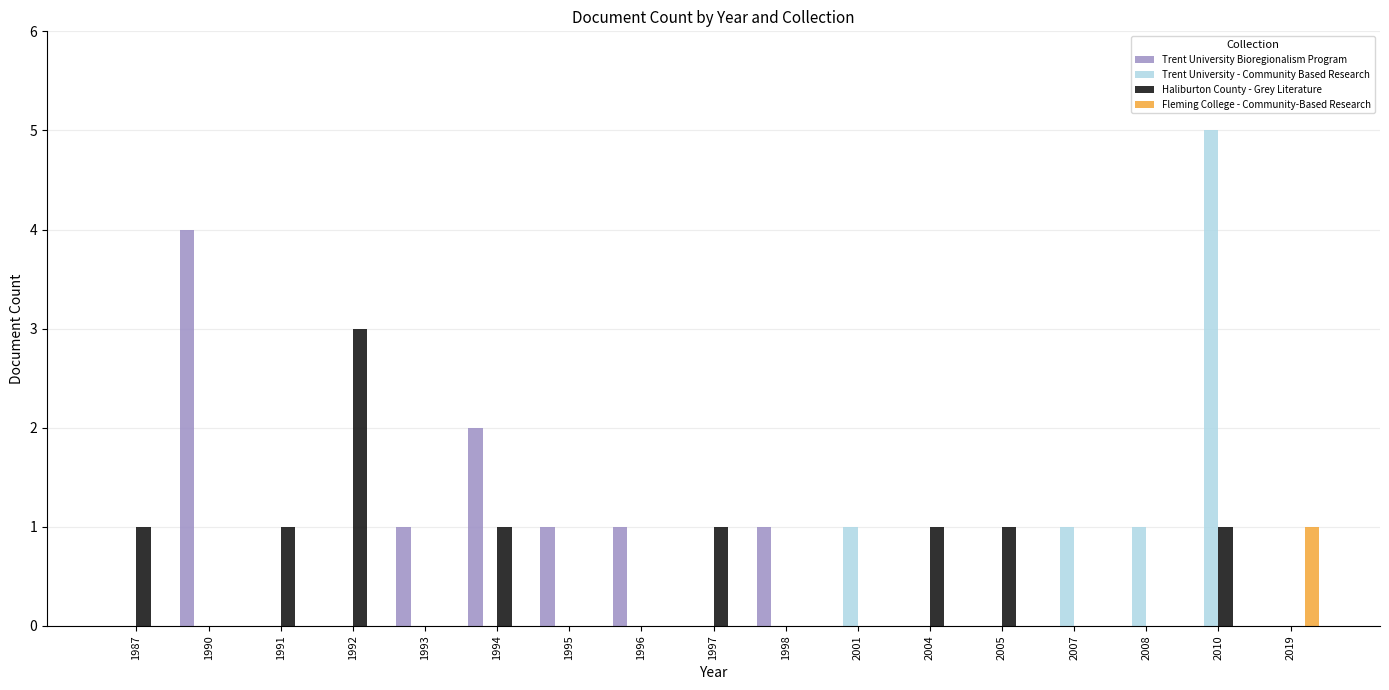

What is the highest value of the Fleming College - Community-Based Research series?

1